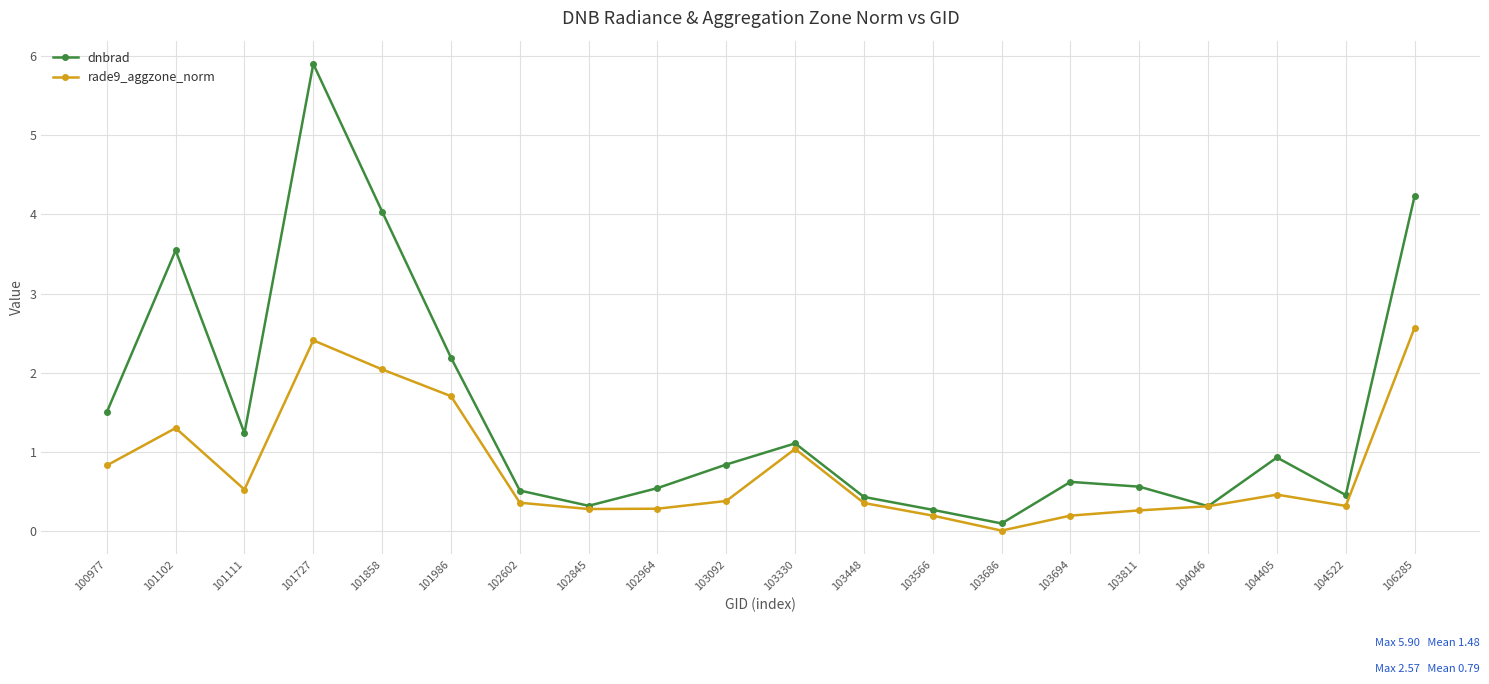

Which label corresponds to the largest value in the chart?

101727